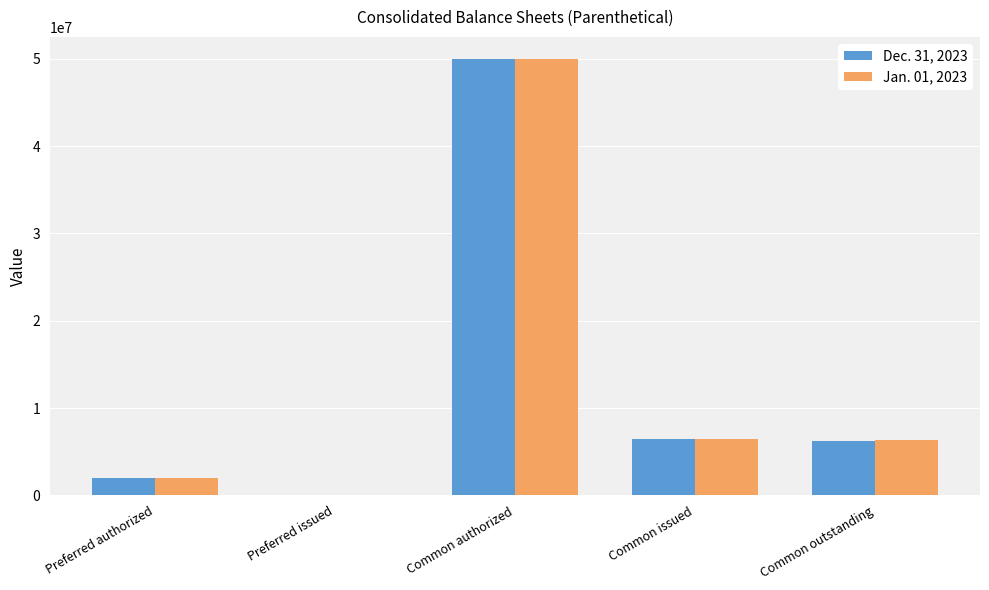

What is the highest value of the Jan. 01, 2023 series?

50000000